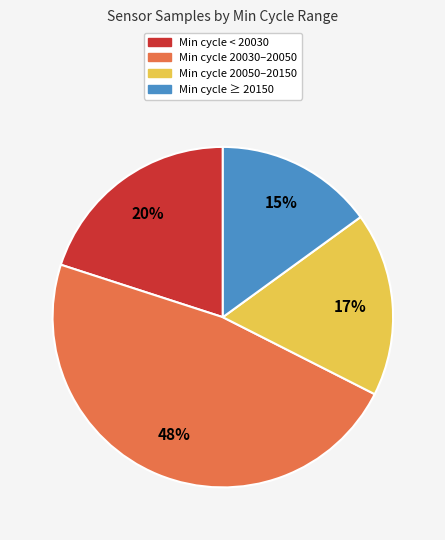

Is there any slice that represents more than half of the pie?

No